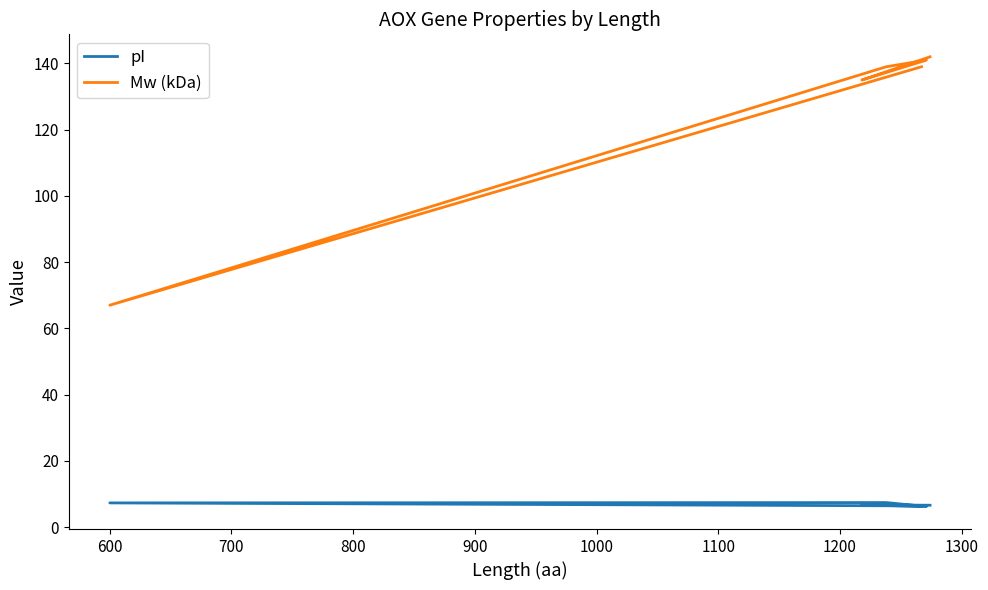

What is the maximum value for Mw (kDa)?

142.0